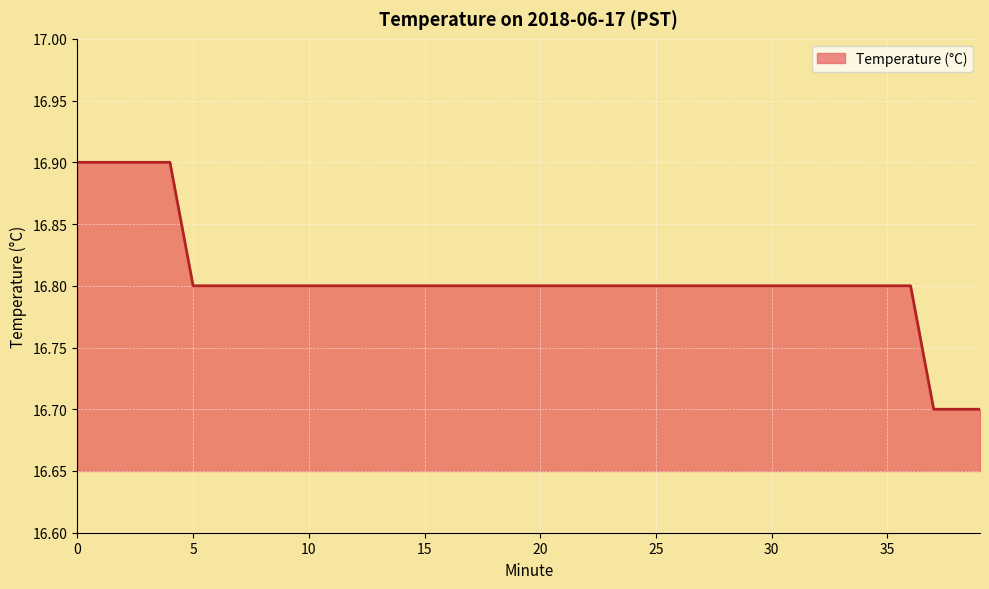

What is the minimum value shown in the chart?

16.7